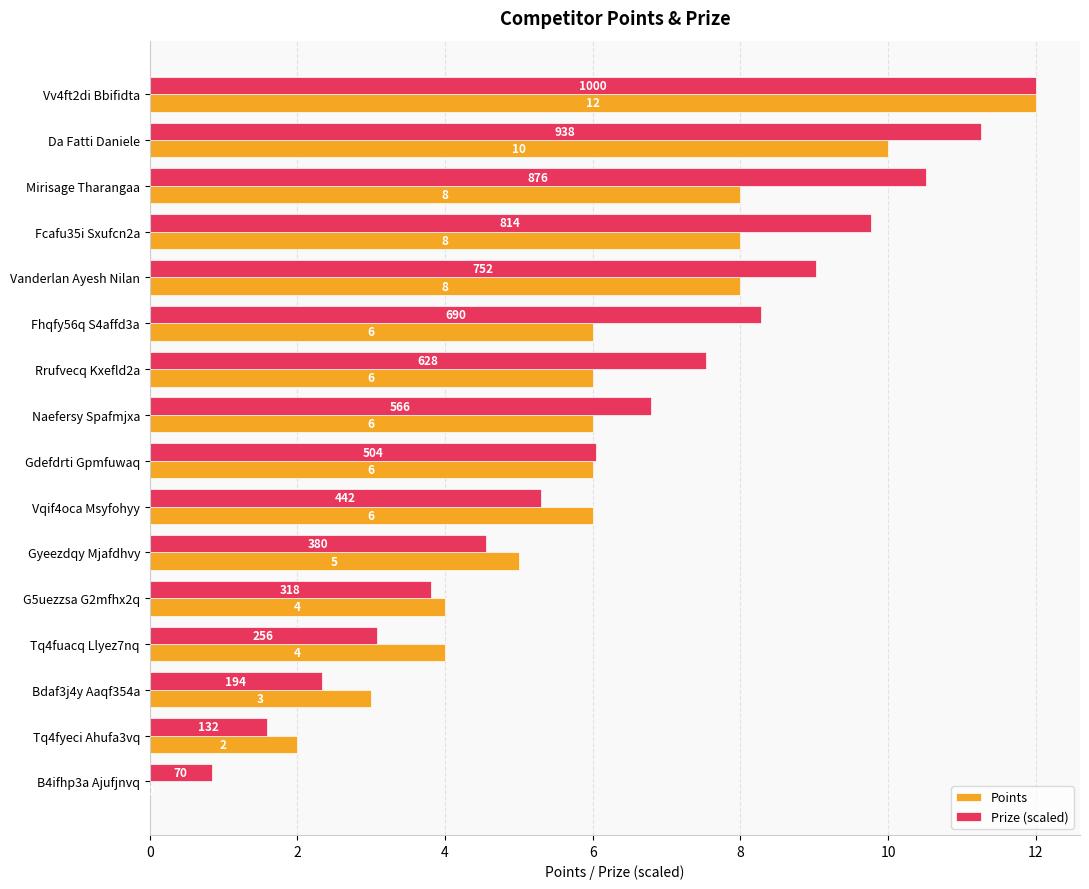

Which category has the highest value in the Prize (scaled) series?

Vv4ft2di Bbifidta